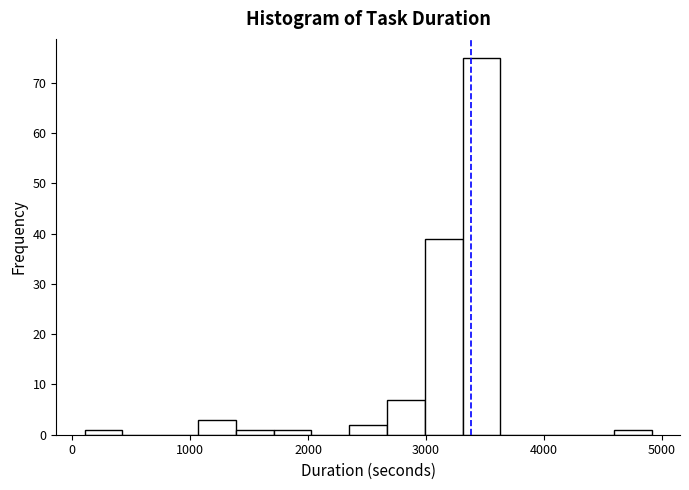

Around what value on the x-axis is the tallest bar? Give the approximate position of its centre, as read against the axis.

3500